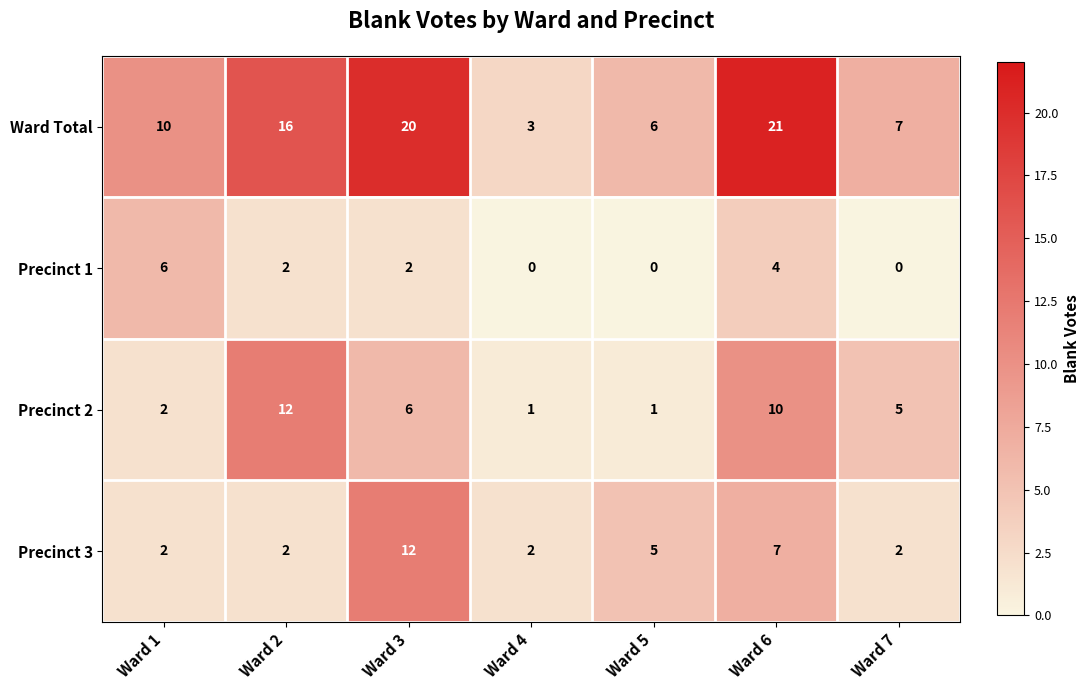

What is the sum of all Precinct 3 values?

32